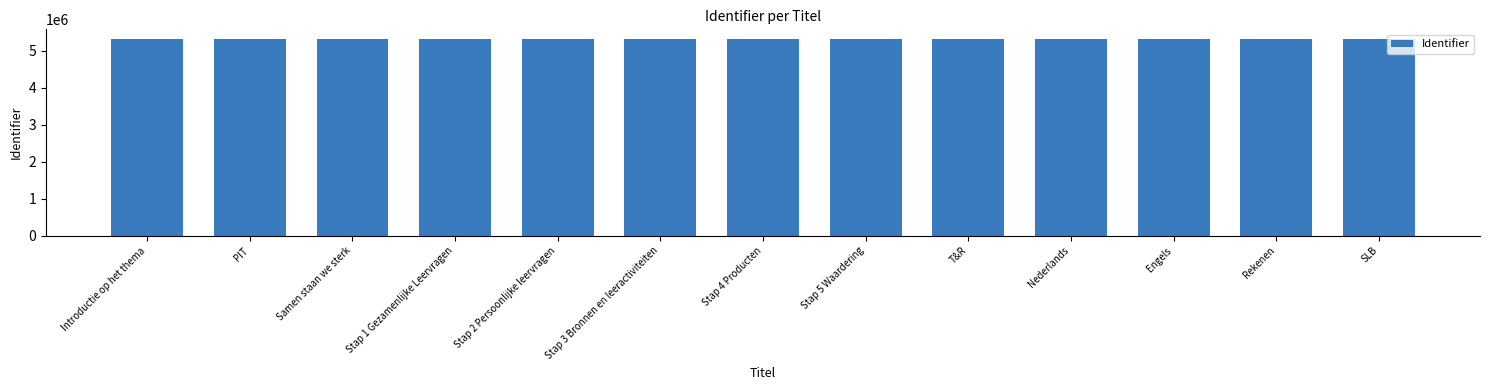

What is the smallest value displayed?

5316566